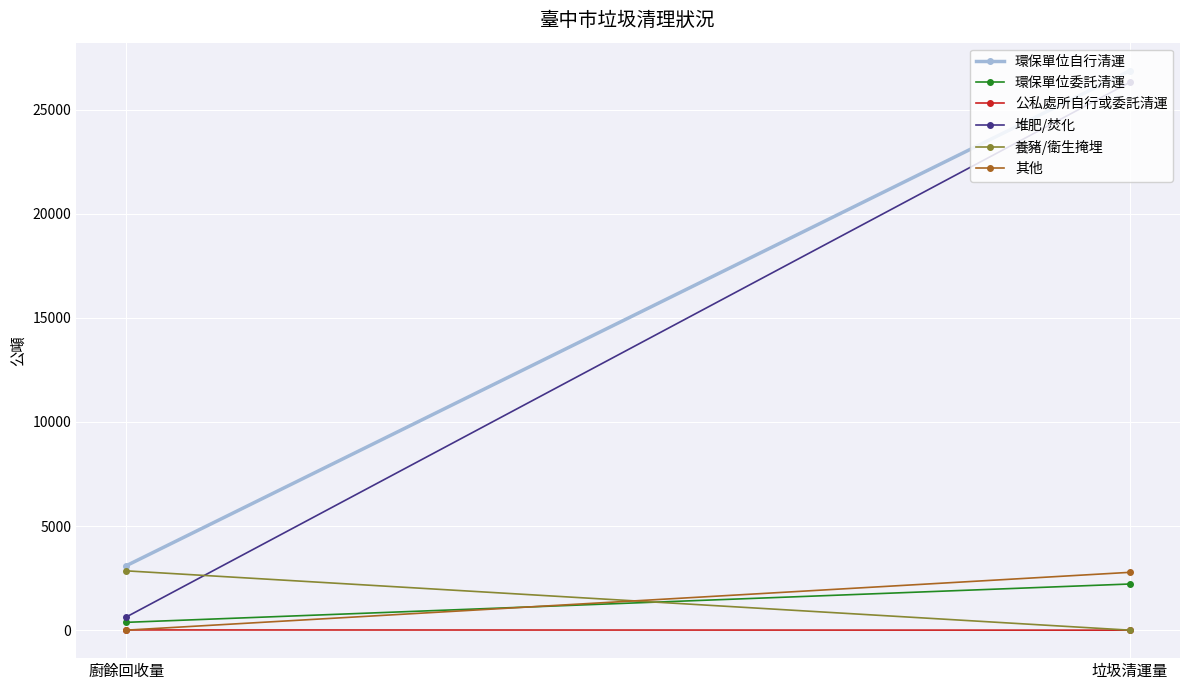

What is the label of the 2nd point from the right?

廚餘回收量